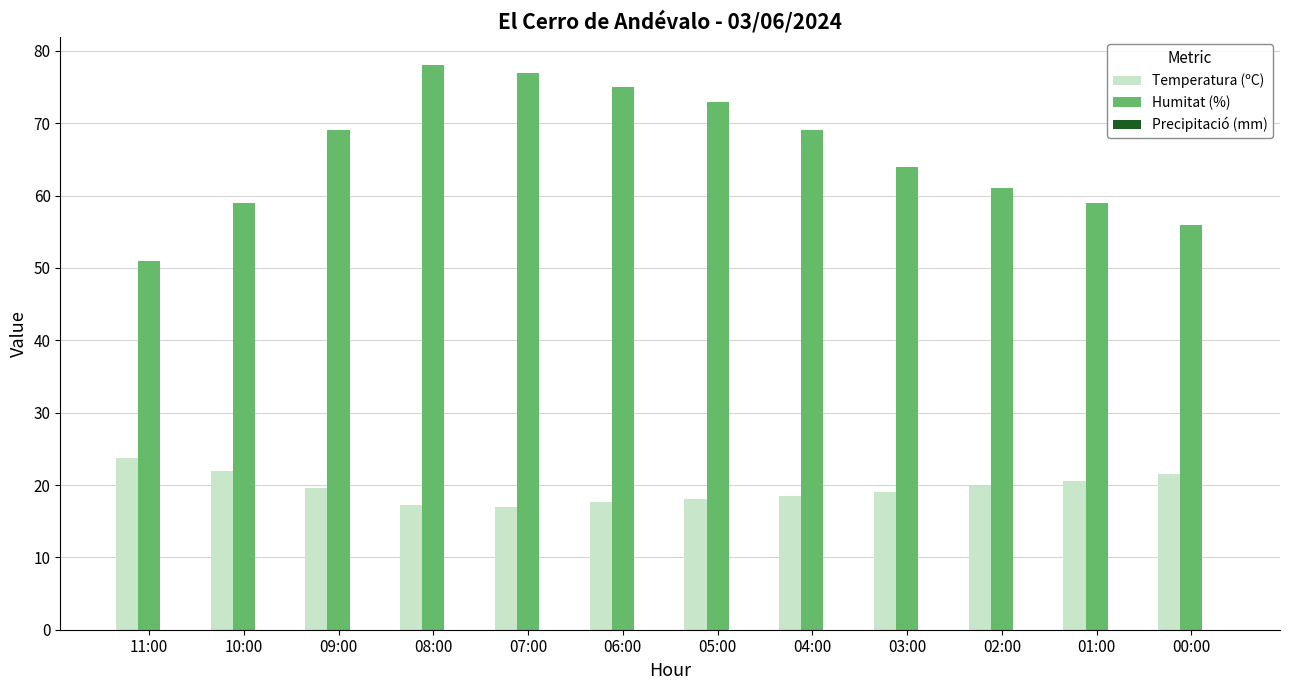

Which series has the largest total across all categories?

Humitat (%)